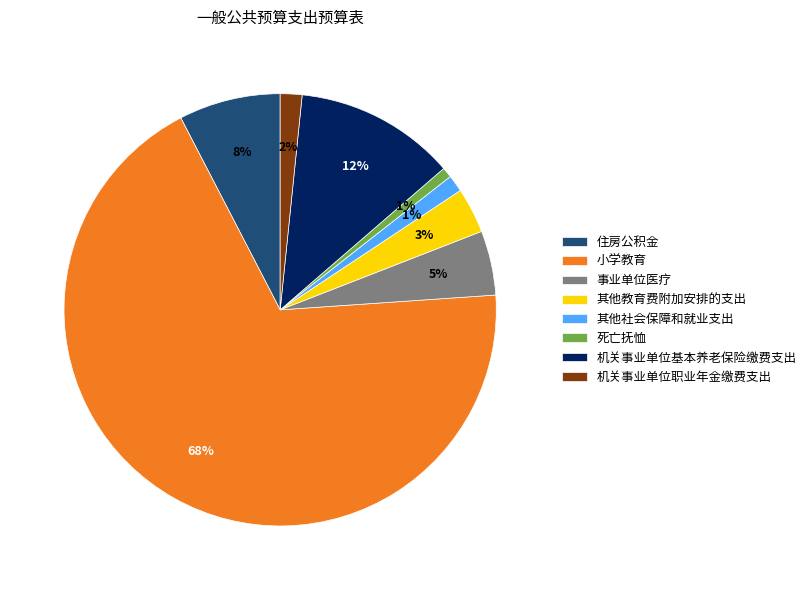

To the nearest percent, what percentage of the pie is 其他社会保障和就业支出?

1%